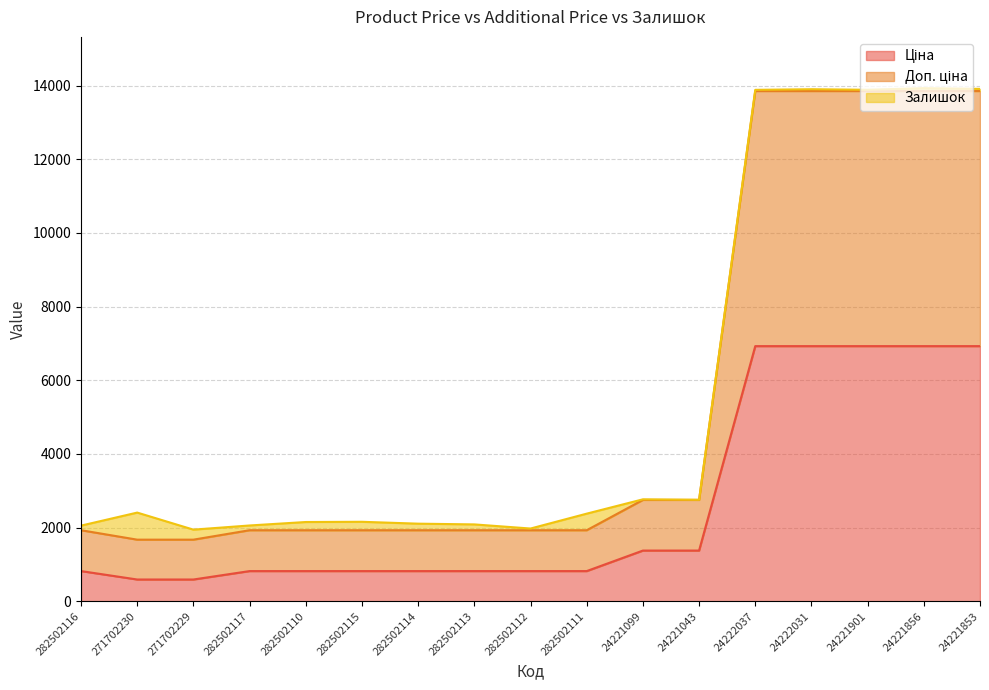

List the labels in order of Доп. ціна value, smallest first.

271702230, 271702229, 282502116, 282502117, 282502110, 282502115, 282502114, 282502113, 282502112, 282502111, 24221099, 24221043, 24222037, 24222031, 24221901, 24221856, 24221853